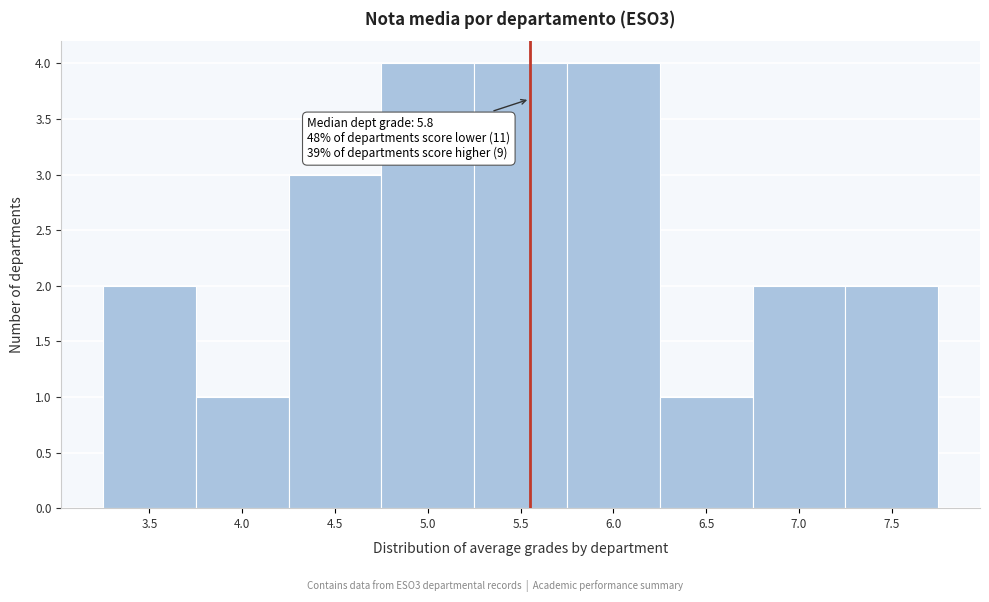

Reading left to right, extract all data points from this chart.

3.5=2	4.0=1	4.5=3	5.0=4	5.5=4	6.0=4	6.5=1	7.0=2	7.5=2